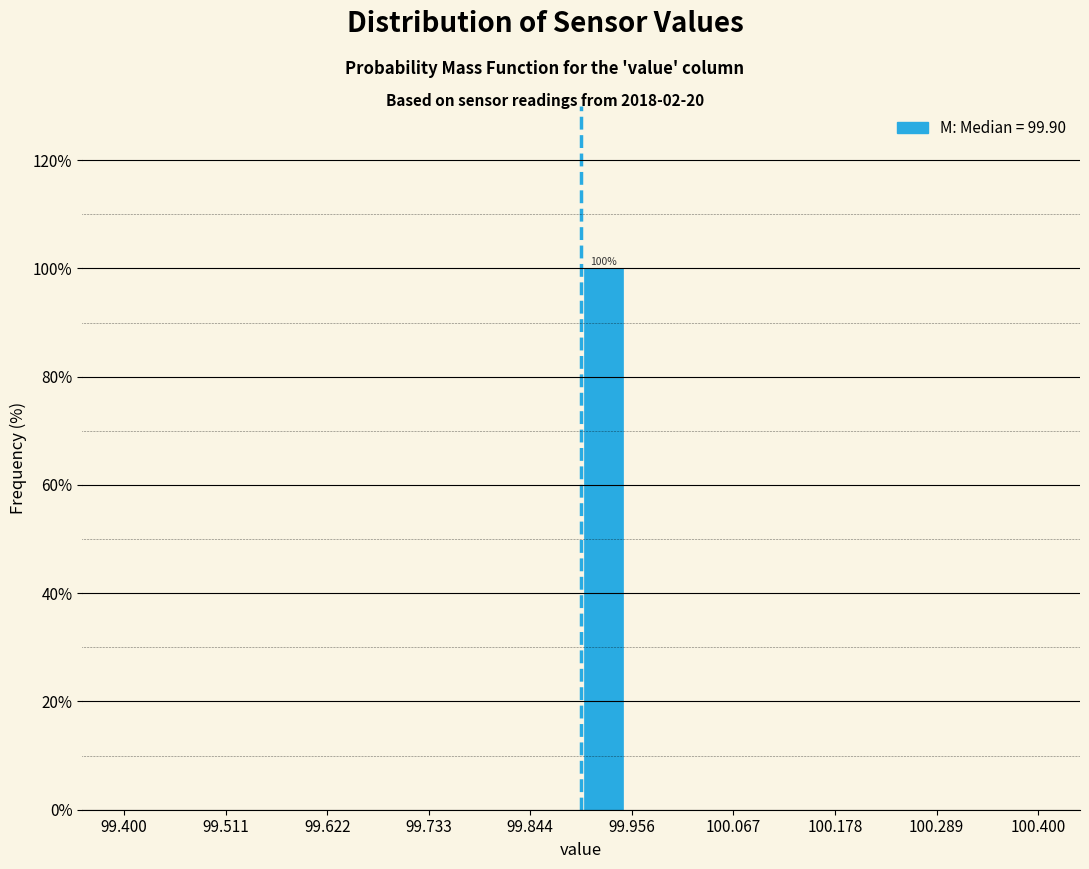

Read against the x-axis, roughly where is the centre of the tallest bar?

99.92